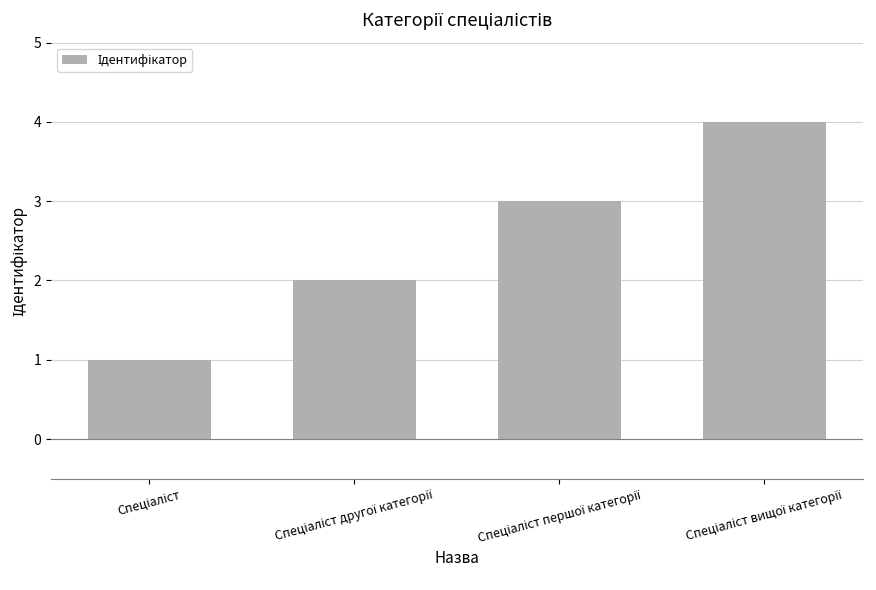

Reading right to left, list all the values displayed in this chart.

4	3	2	1